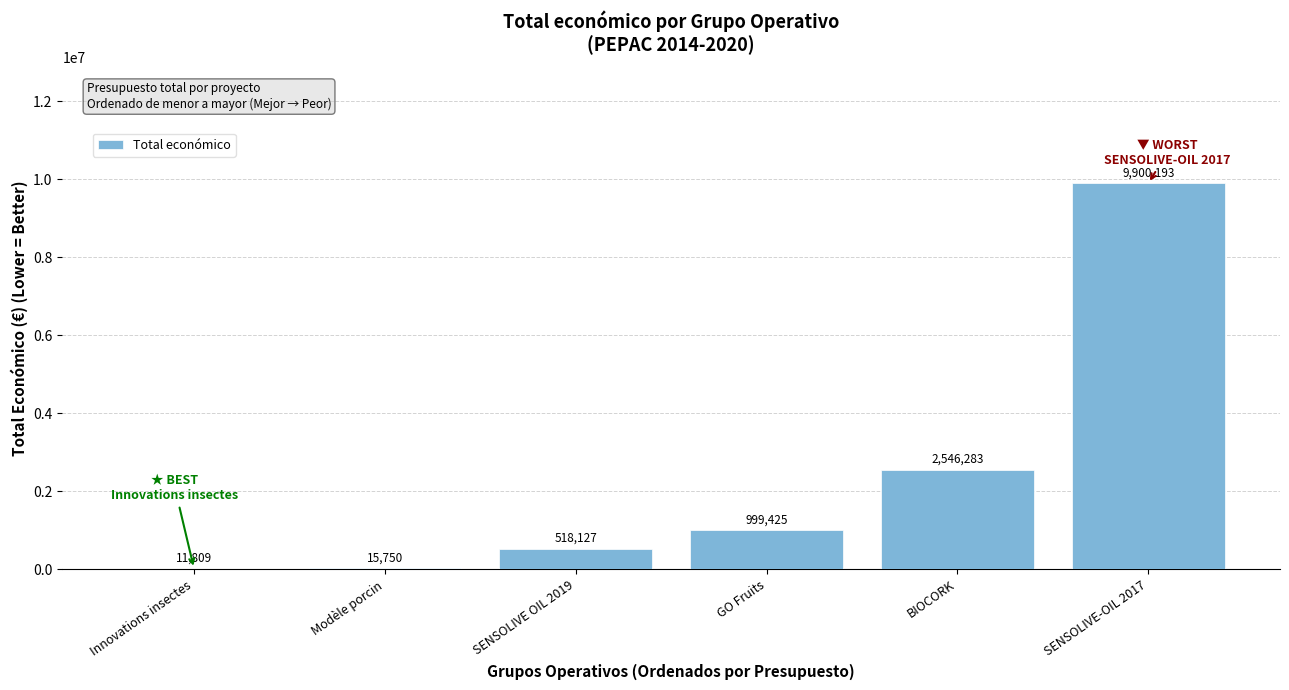

Between SENSOLIVE OIL 2019 and Innovations insectes, which is larger?

SENSOLIVE OIL 2019